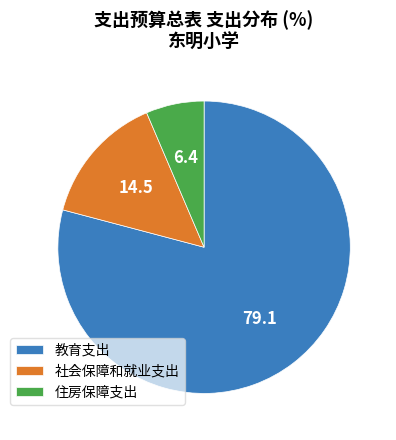

Rank the categories by value from highest to lowest.

教育支出, 社会保障和就业支出, 住房保障支出